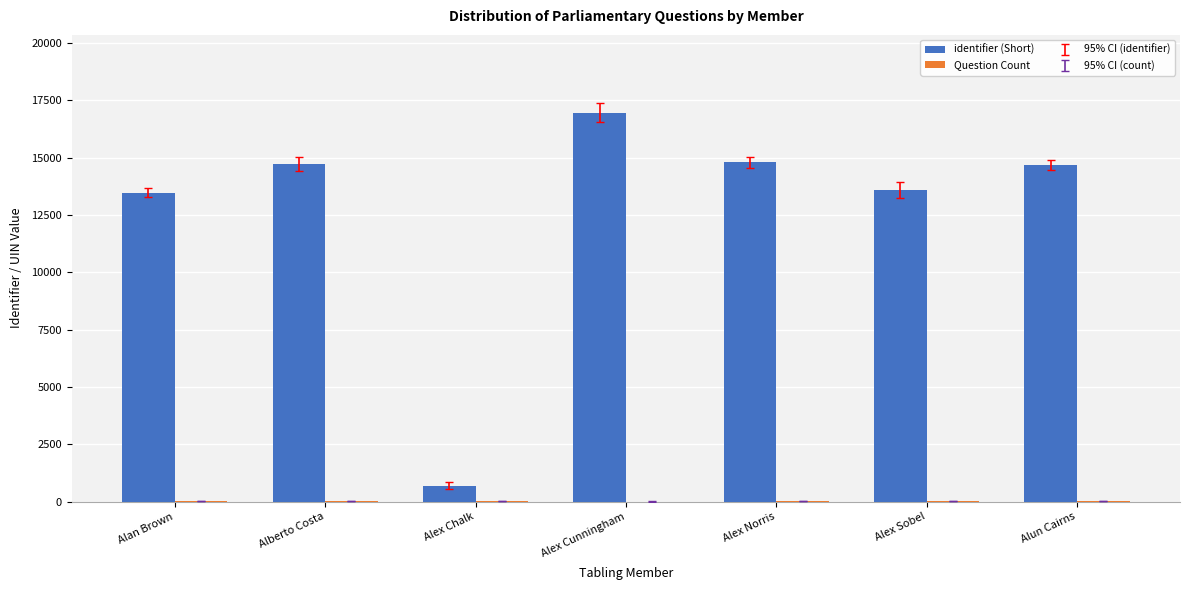

How many distinct data groups are displayed?

2